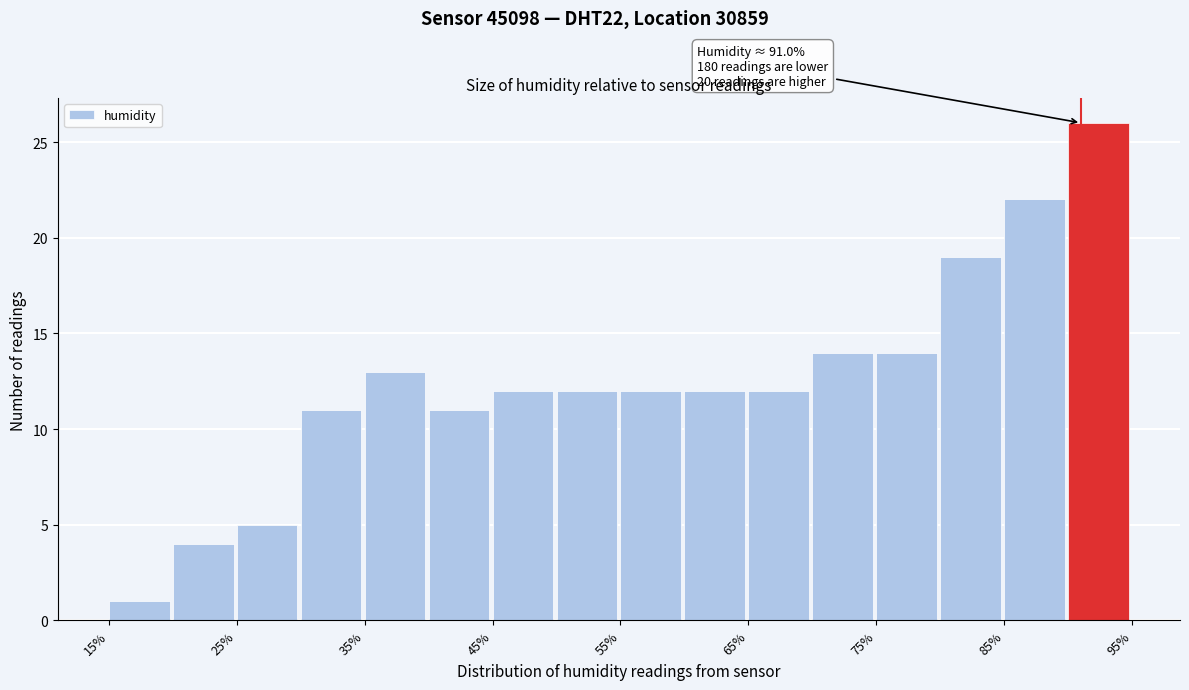

Which range on the x-axis has the tallest bar?

90 to 95